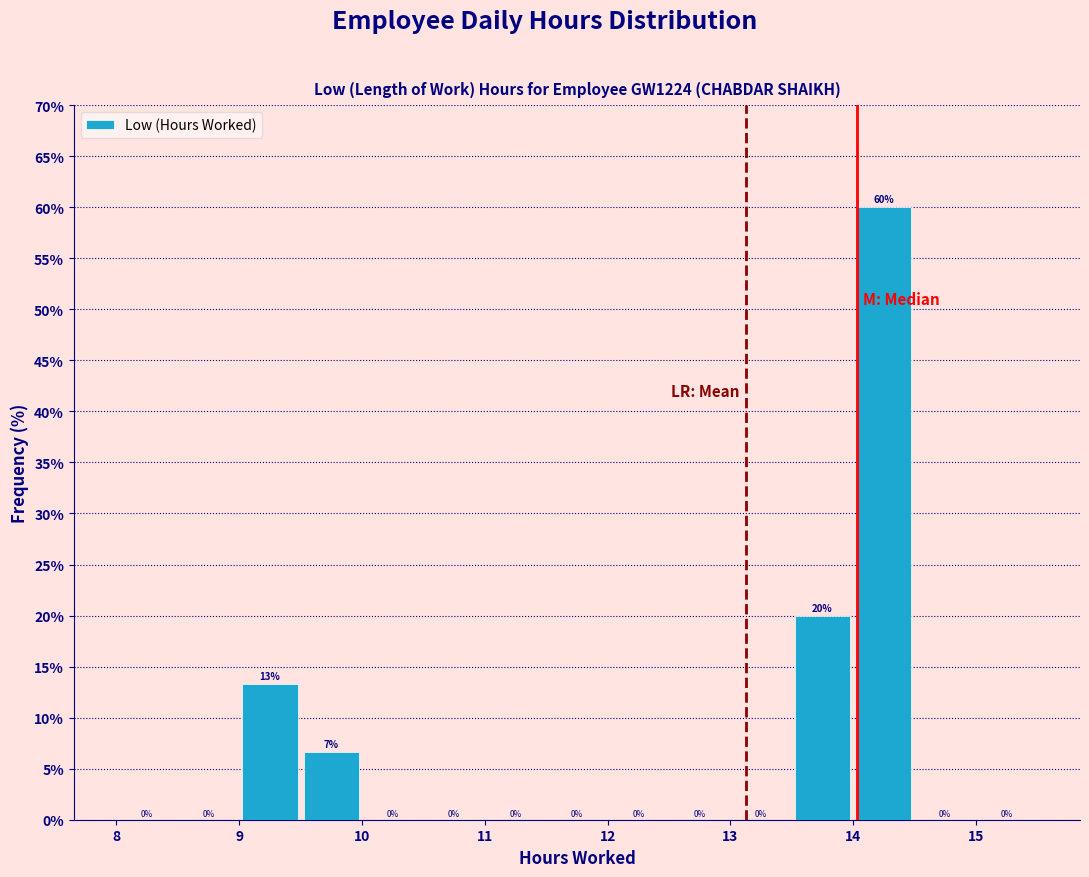

Which range on the x-axis has the tallest bar?

14.0 to 14.5